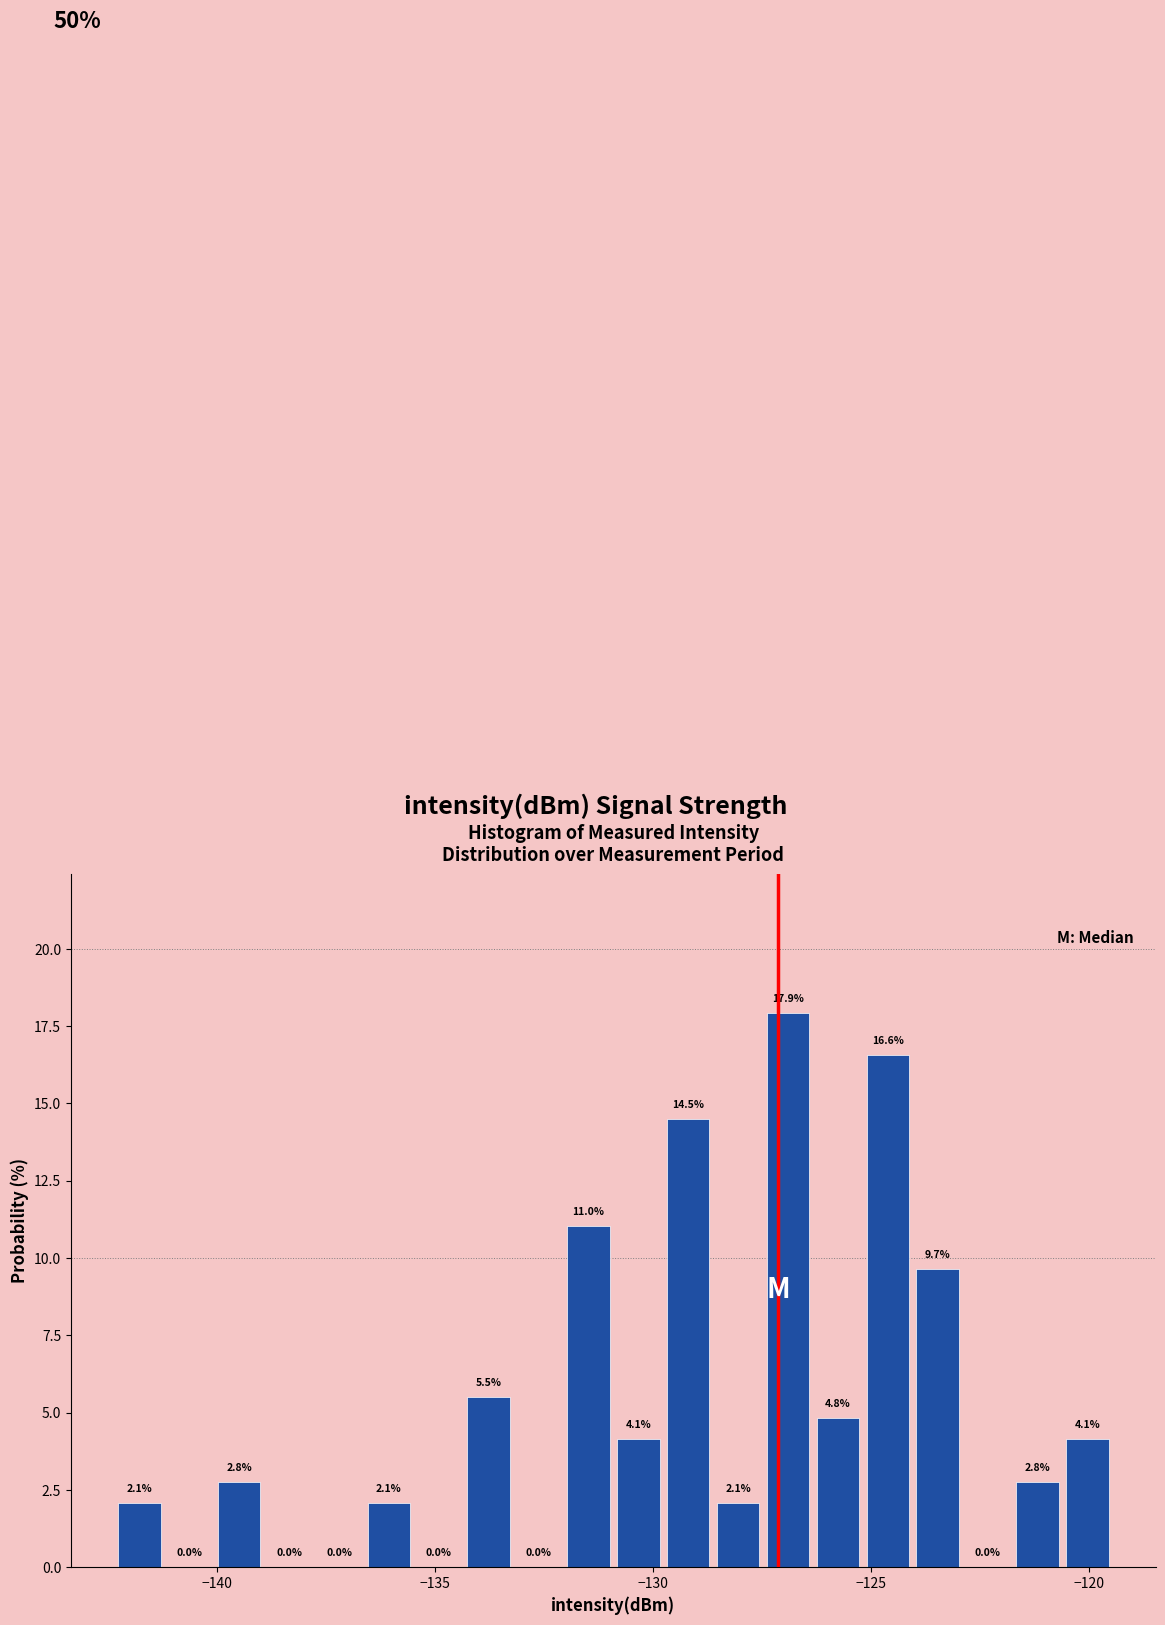

Around what value on the x-axis is the tallest bar? Give the approximate position of its centre, as read against the axis.

-127.0